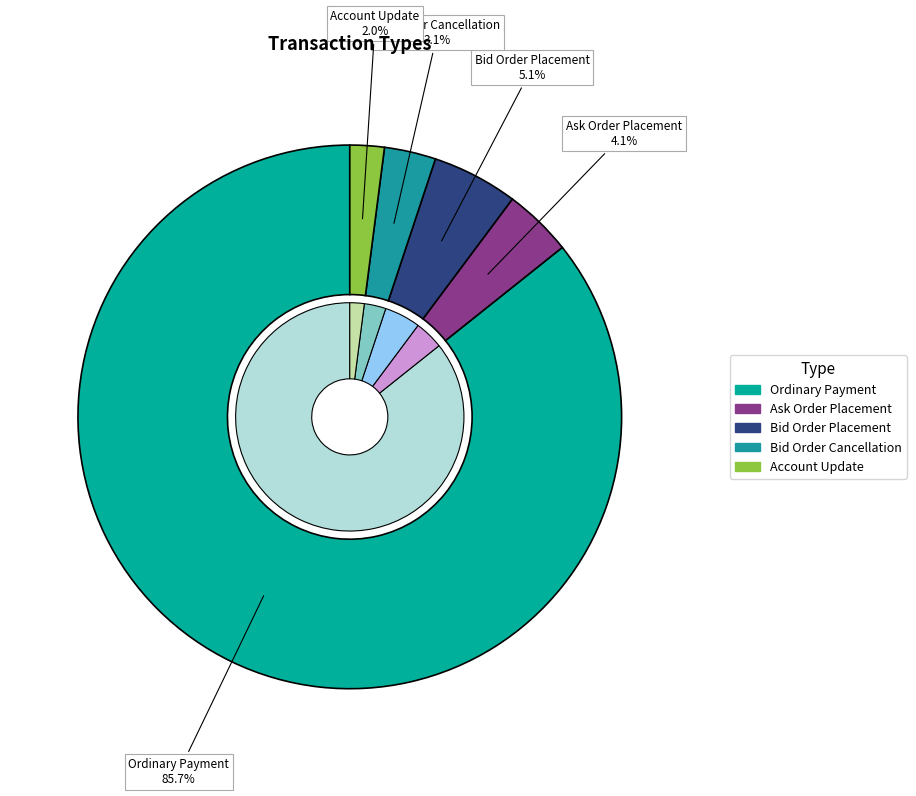

Which slice represents more than half of the pie?

Ordinary Payment